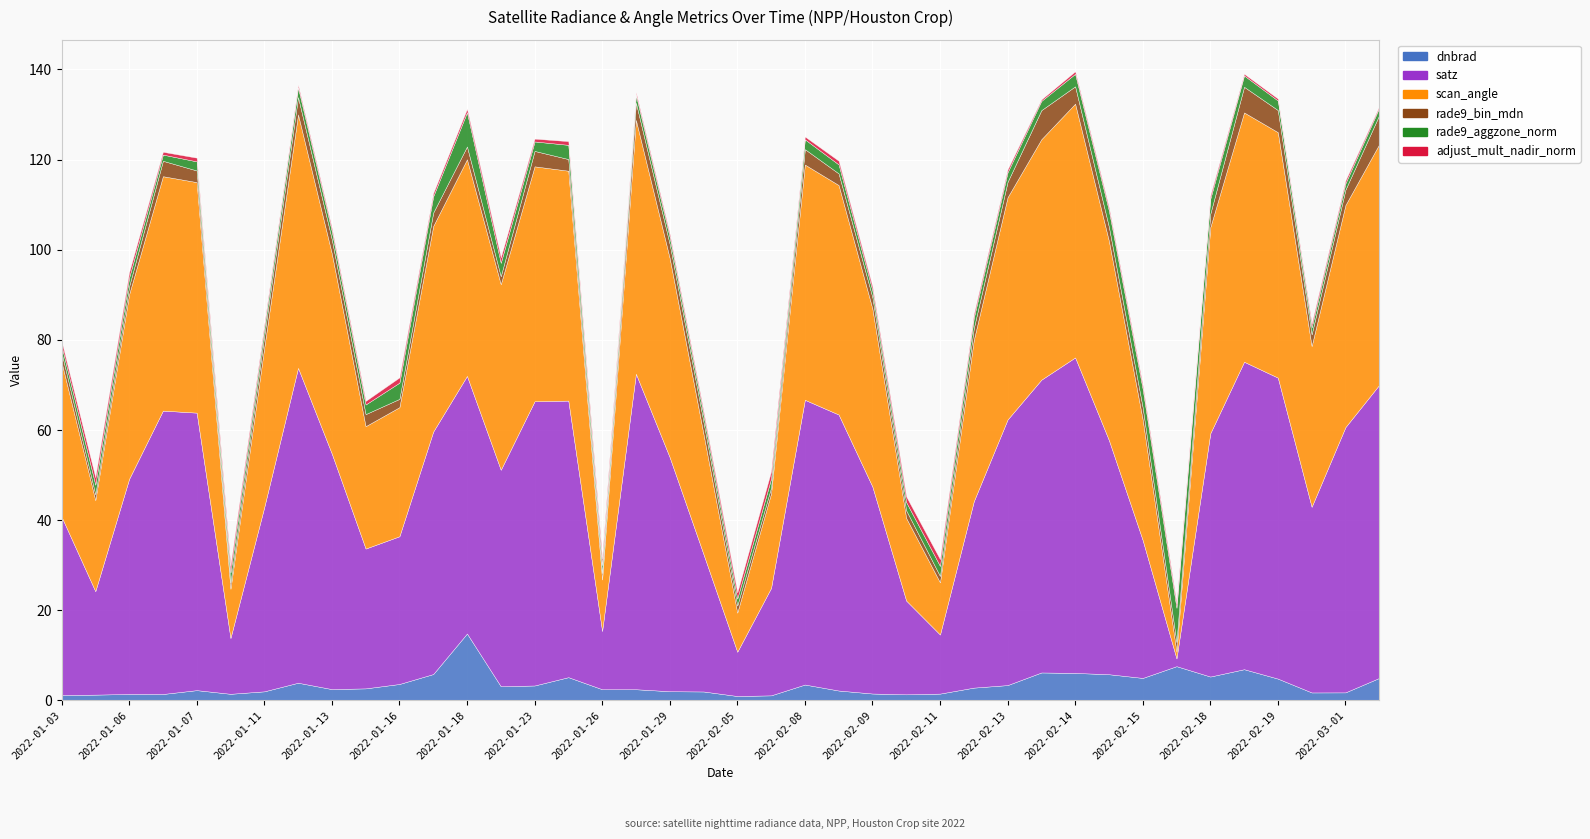

How many intersections are there between rade9_aggzone_norm and satz?

2